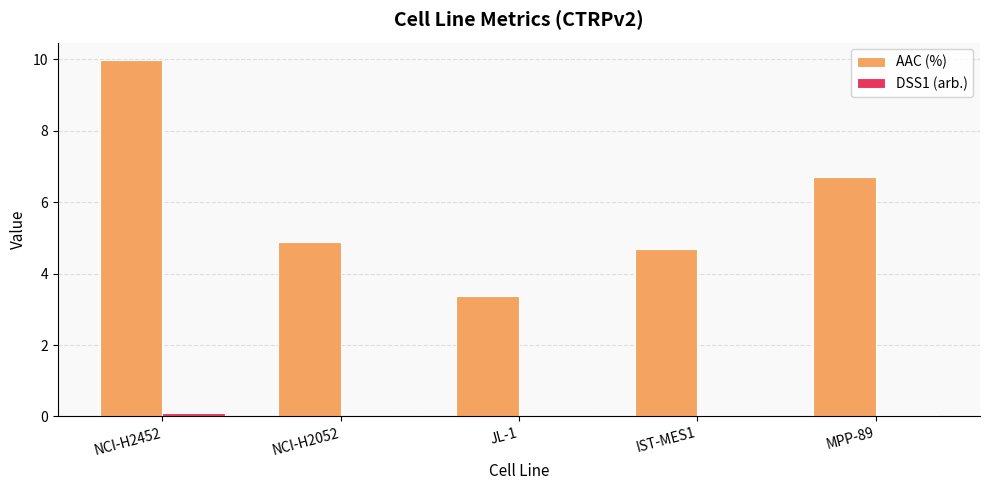

At which category does the chart reach its peak across all series?

NCI-H2452